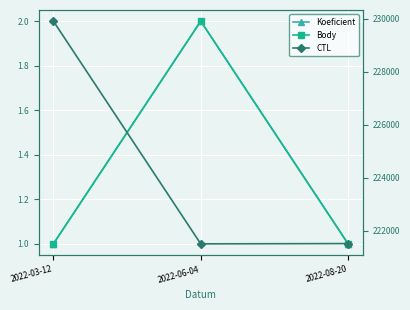

What is the total value across all series at 2022-06-04?

221513